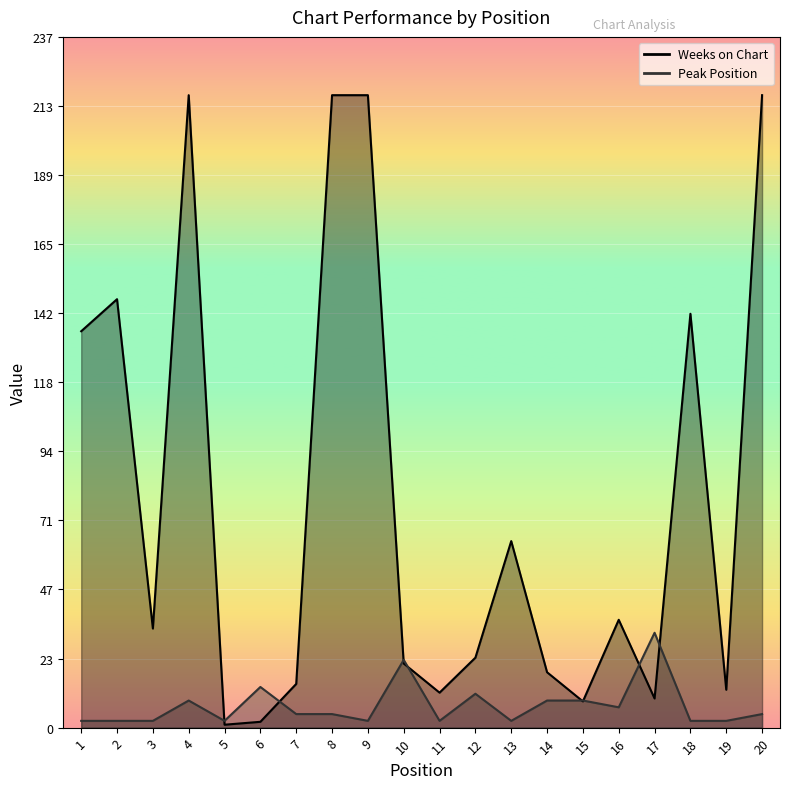

Rank the series by their maximum value, from highest to lowest.

Weeks on Chart, Peak Position